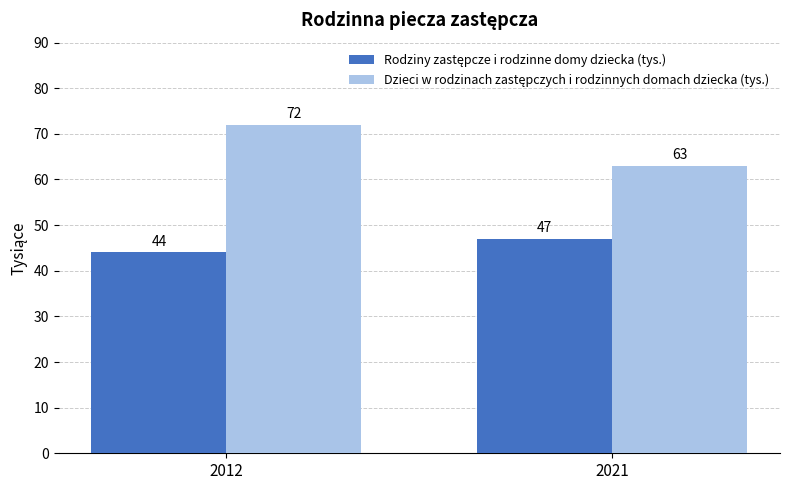

Which category has the lowest value across all series?

2012